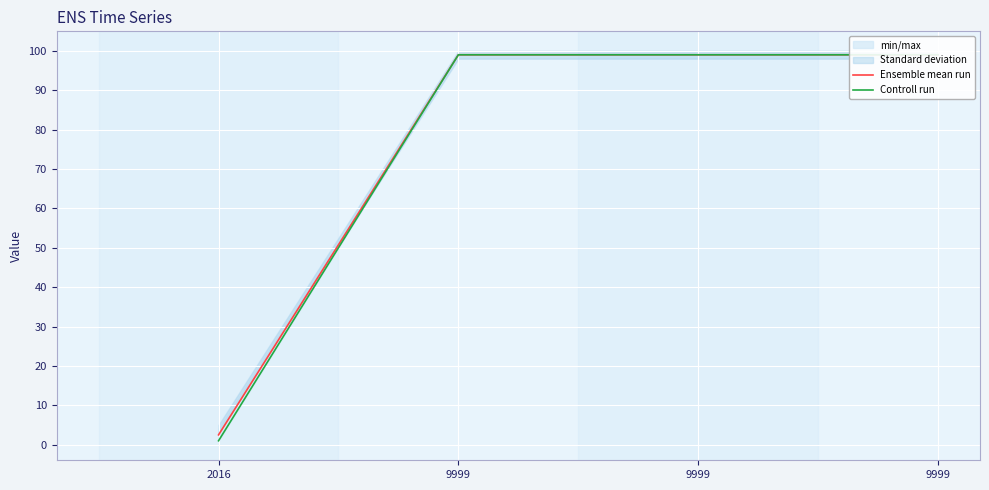

The value of Ensemble mean run at 2016 is 2.5. True or false?

True